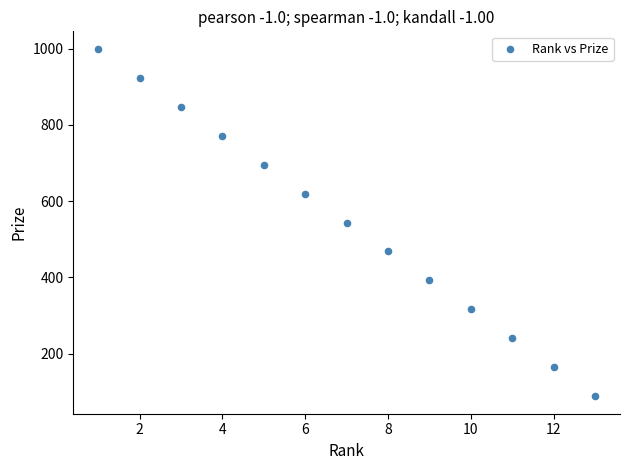

What is the range of X values (max minus min)?

12